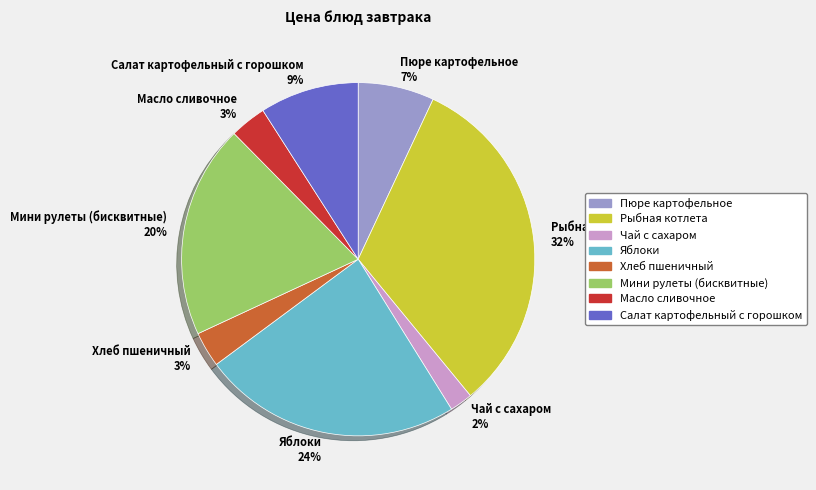

To the nearest percent, what is the difference between the Рыбная котлета and Хлеб пшеничный slice percentages?

29%